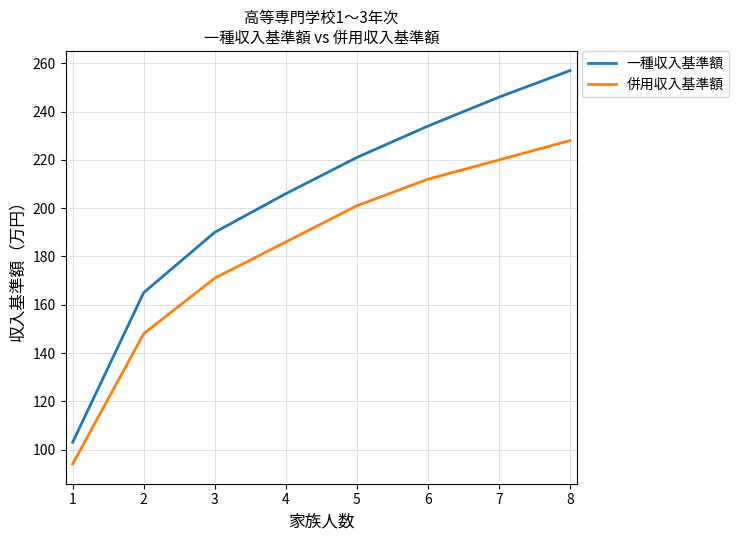

At 2, list the series in order from largest to smallest.

一種収入基準額, 併用収入基準額